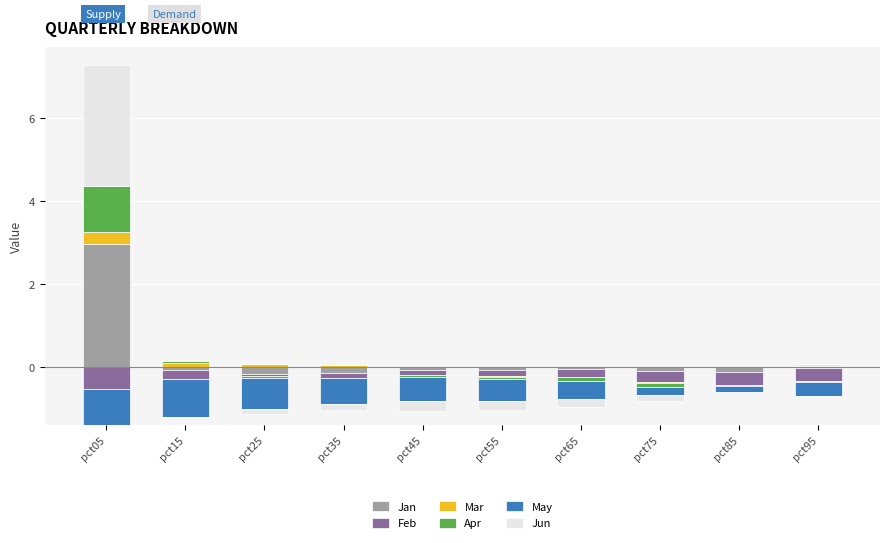

True or false: Mar has a value of 0.0 at pct55.

True